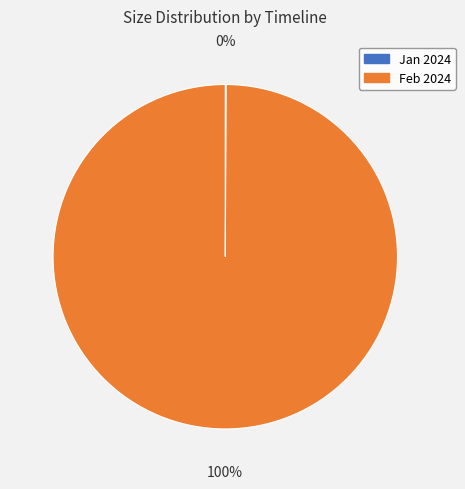

The Feb 2024 slice represents 100% of the pie. True or false?

True